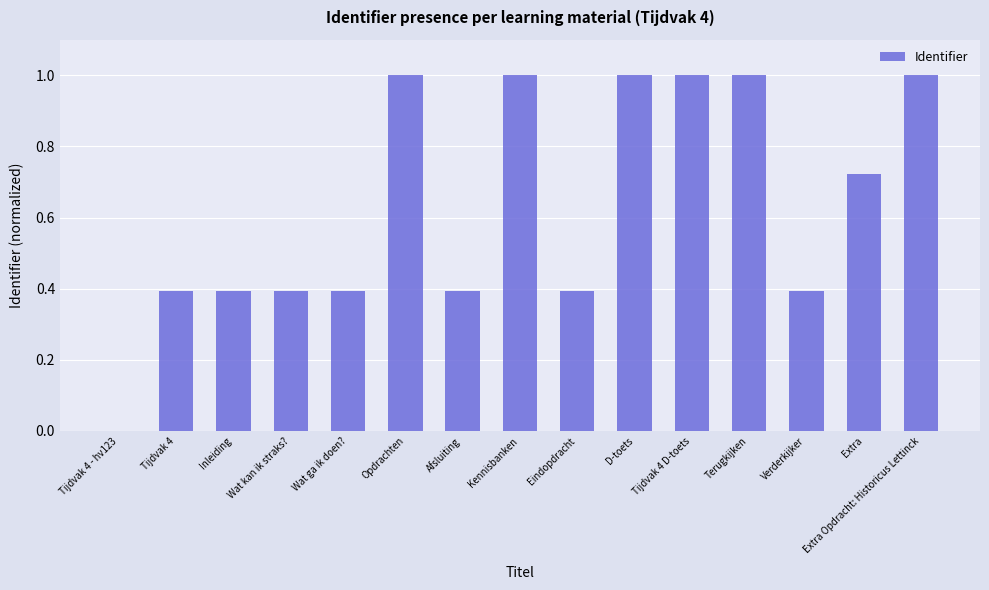

What is the average value?

0.6